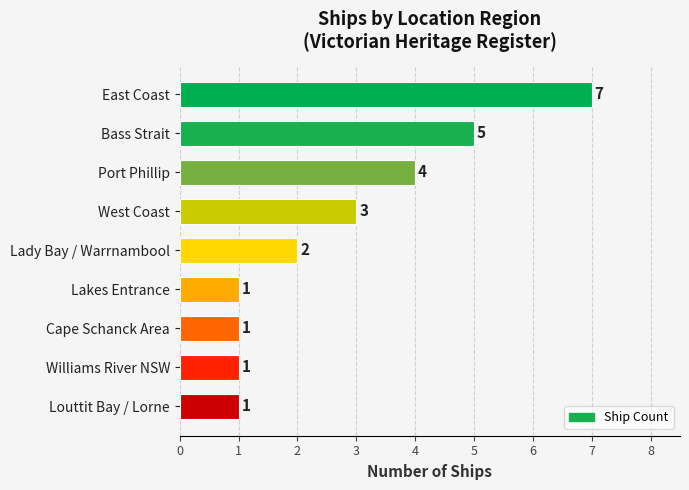

What is the average value?

3